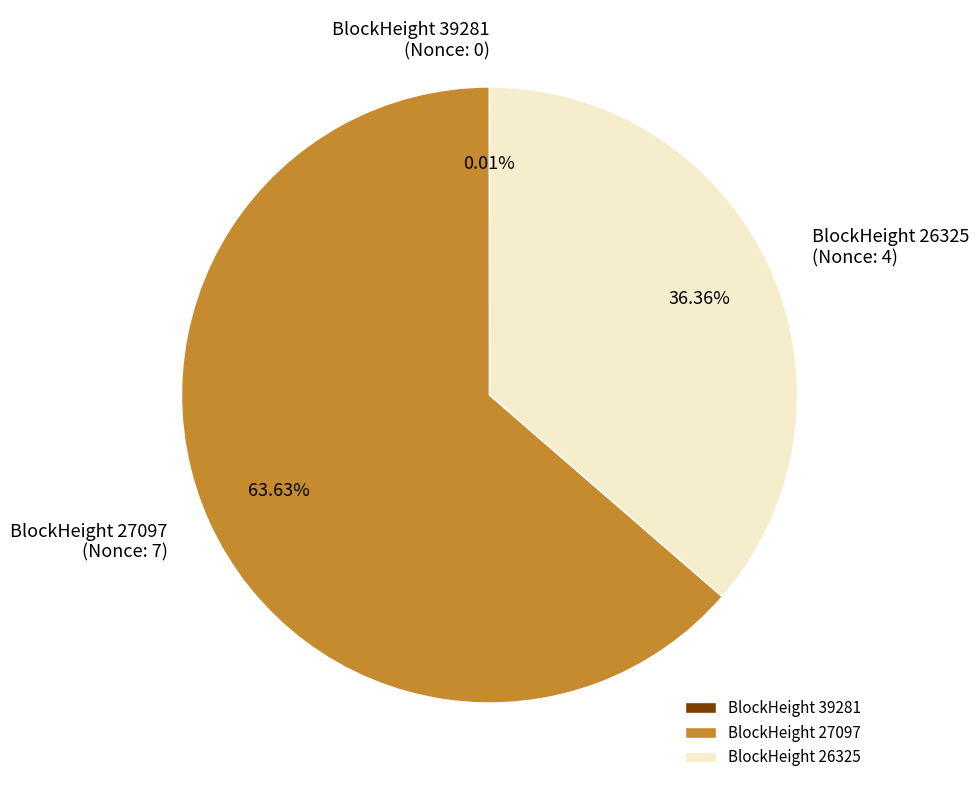

What is the majority slice?

BlockHeight 27097